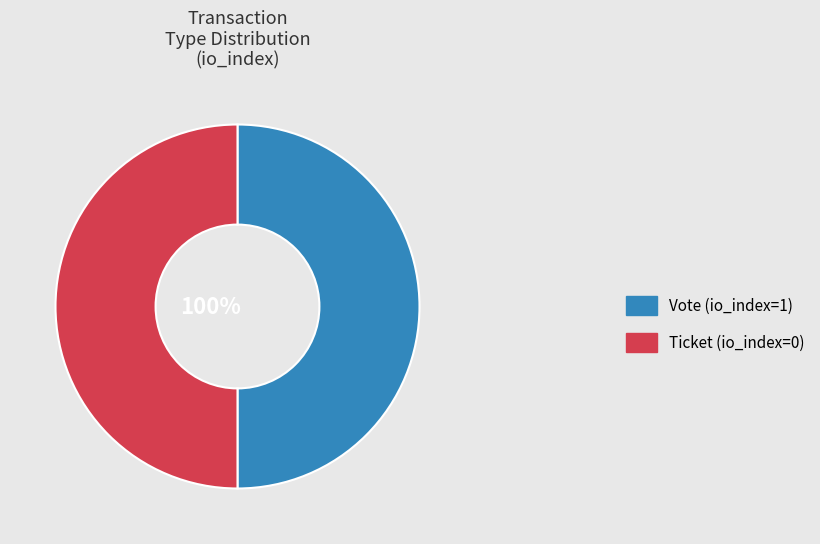

How many segments does this pie chart have?

2